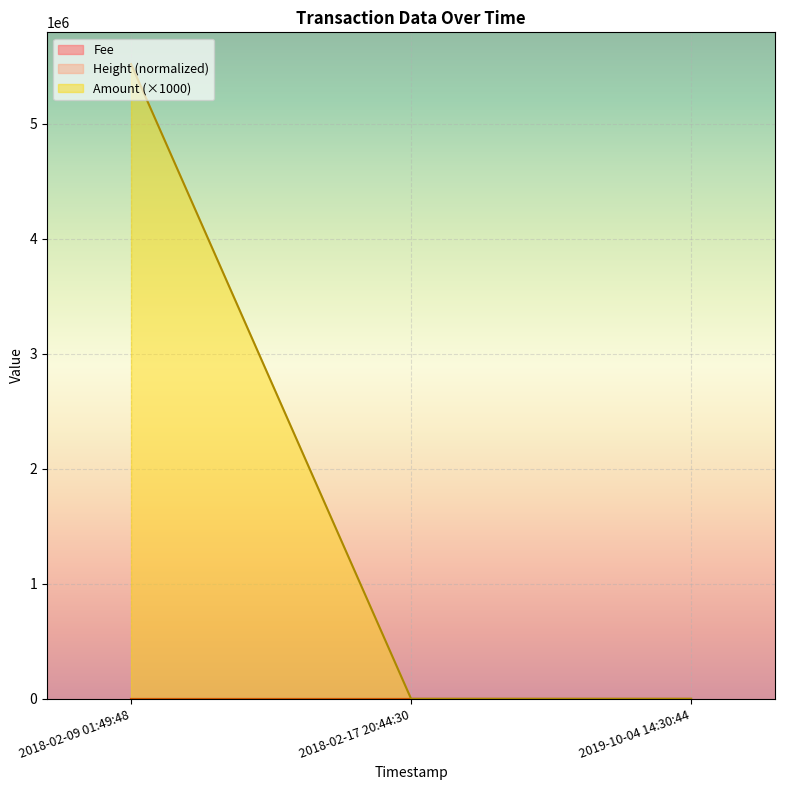

Does the chart display data point markers on the line(s)?

No